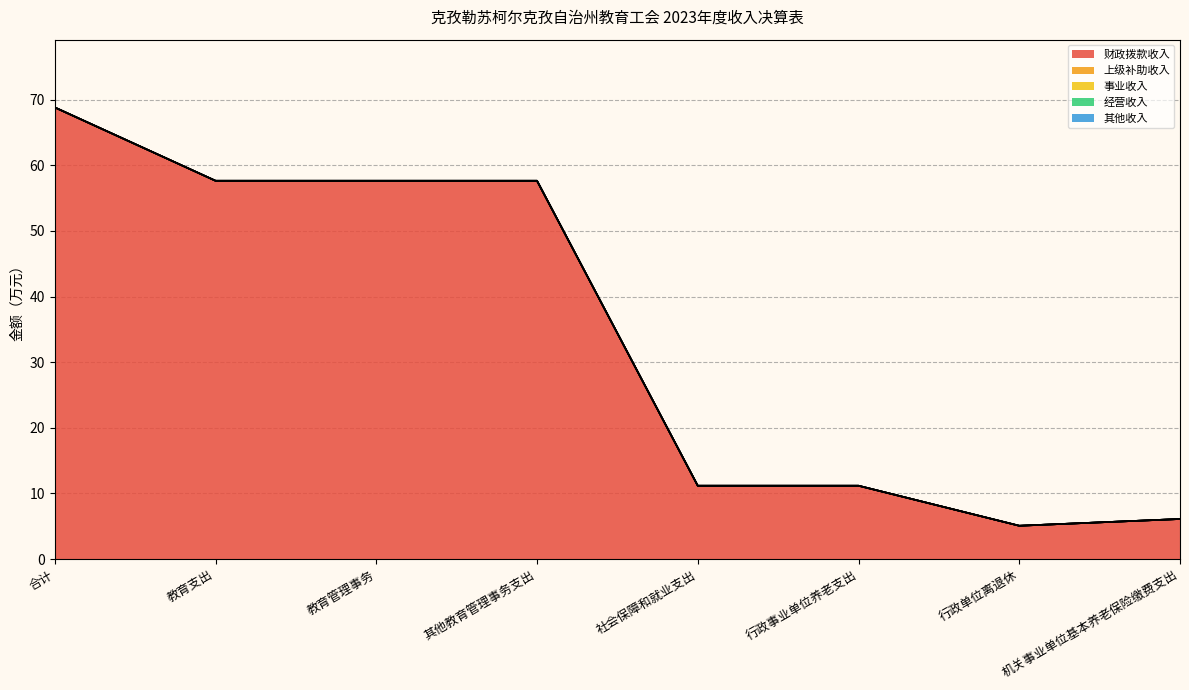

What is the label of the 8th point from the right?

合计